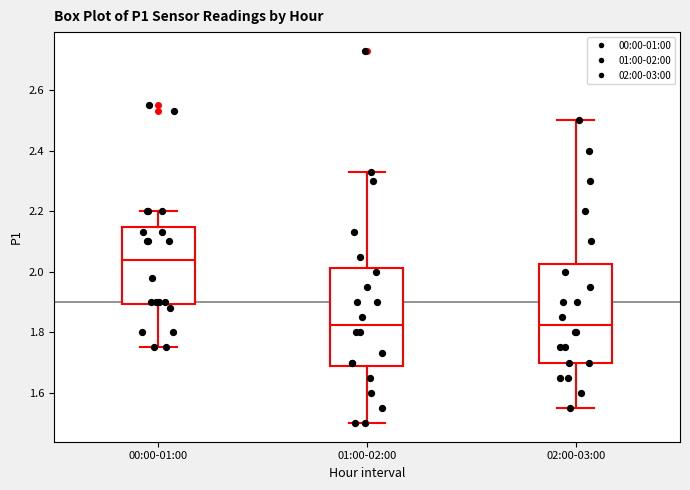

Where does the median line of the box for 02:00-03:00 sit on the y-axis? The values are not printed on the chart, so give them approximately, as read against the axis.

1.82